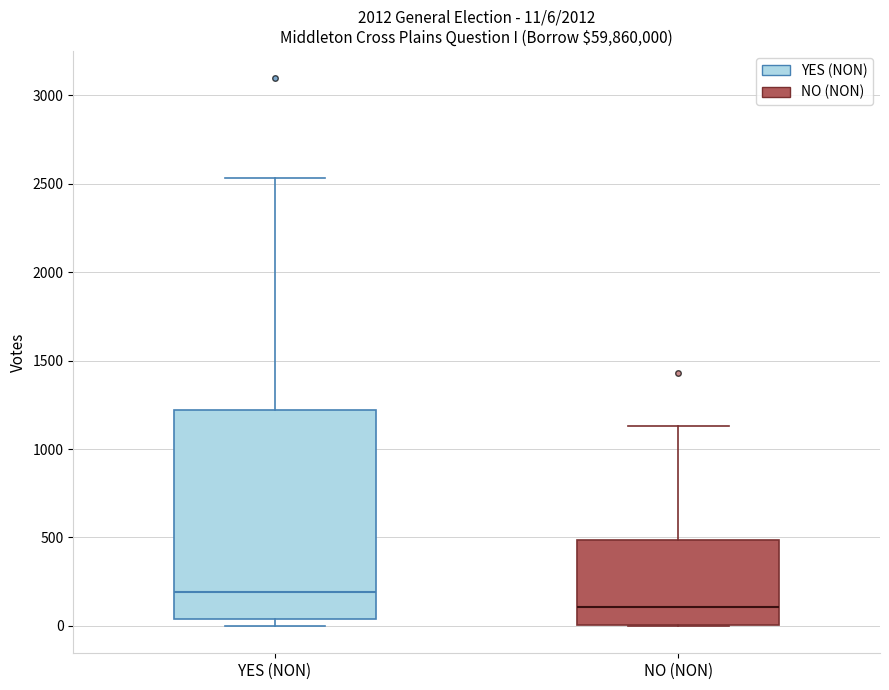

Comparing the boxes themselves (not the whiskers), which one is the tallest?

YES (NON)